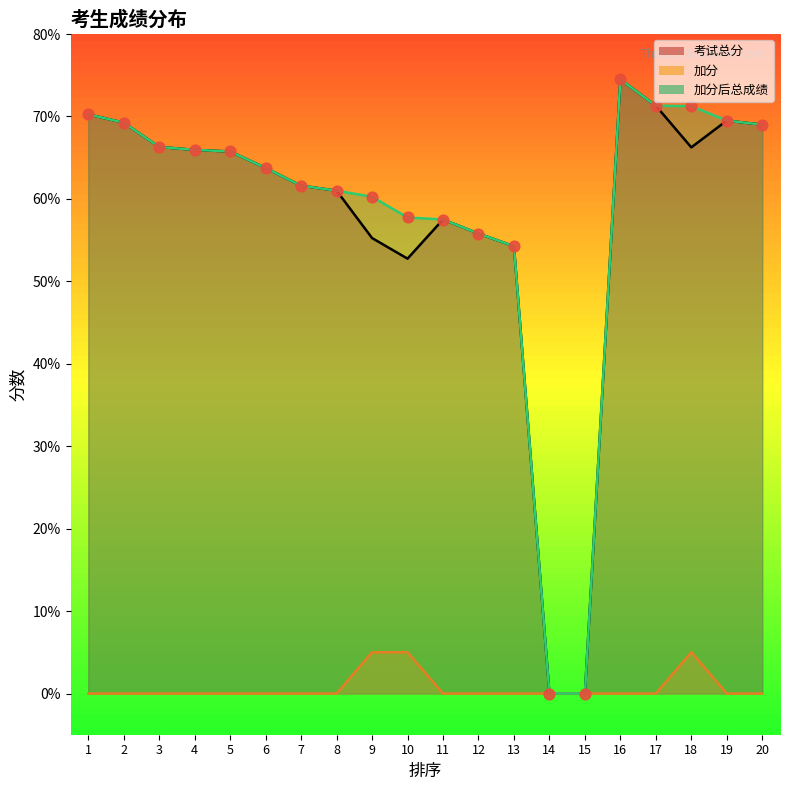

Which series reaches the minimum Y coordinate?

考试总分